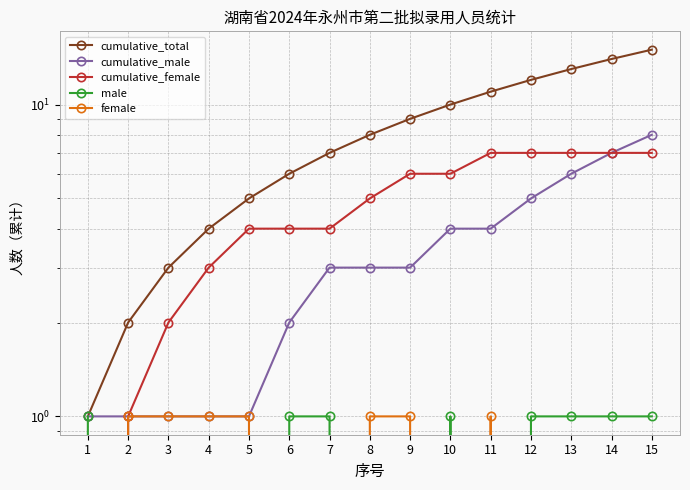

At how many categories does at least one series exceed 1?

14